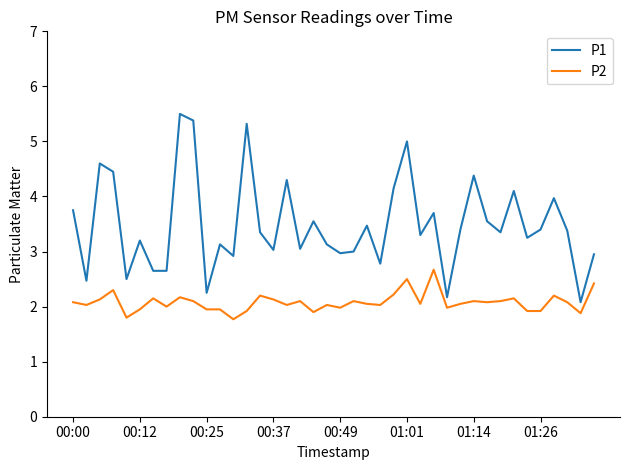

Rank the series by their average value, from lowest to highest.

P2, P1